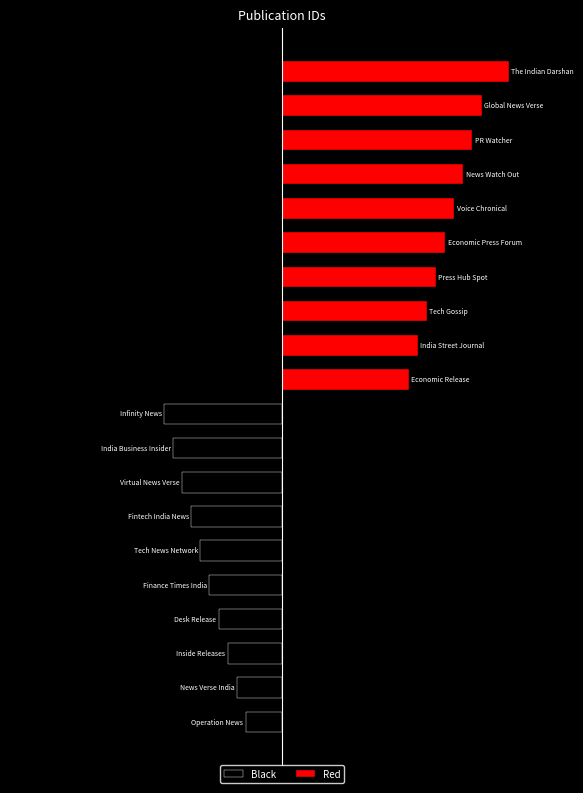

What is the average value of the Black series?

-3.4